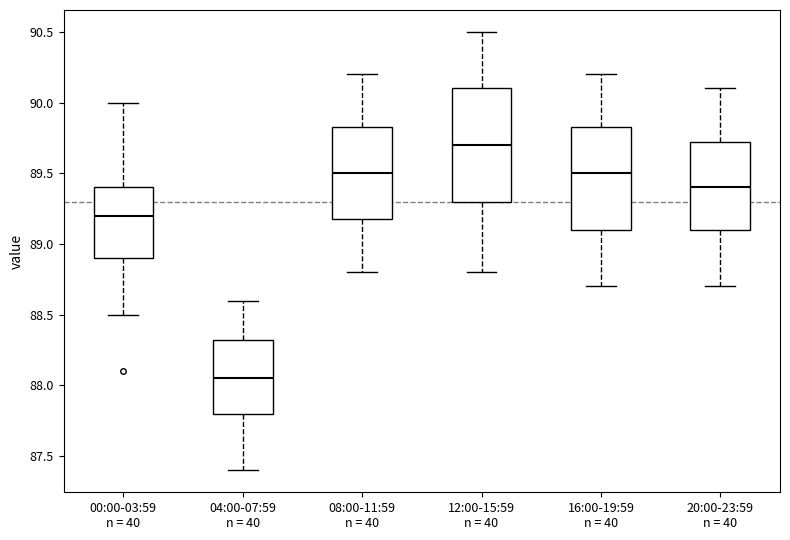

Reading left to right, read every box against the y-axis: the position of its median line, the range the box covers, and the ends of its whiskers. The values are not printed on the chart, so give them approximately, as read against the axis.

00:00-03:59 n = 40: median 89.20, box 88.90 to 89.40, whiskers 88.50 to 90.00
04:00-07:59 n = 40: median 88.05, box 87.80 to 88.35, whiskers 87.40 to 88.60
08:00-11:59 n = 40: median 89.50, box 89.20 to 89.85, whiskers 88.80 to 90.20
12:00-15:59 n = 40: median 89.70, box 89.30 to 90.10, whiskers 88.80 to 90.50
16:00-19:59 n = 40: median 89.50, box 89.10 to 89.85, whiskers 88.70 to 90.20
20:00-23:59 n = 40: median 89.40, box 89.10 to 89.75, whiskers 88.70 to 90.10